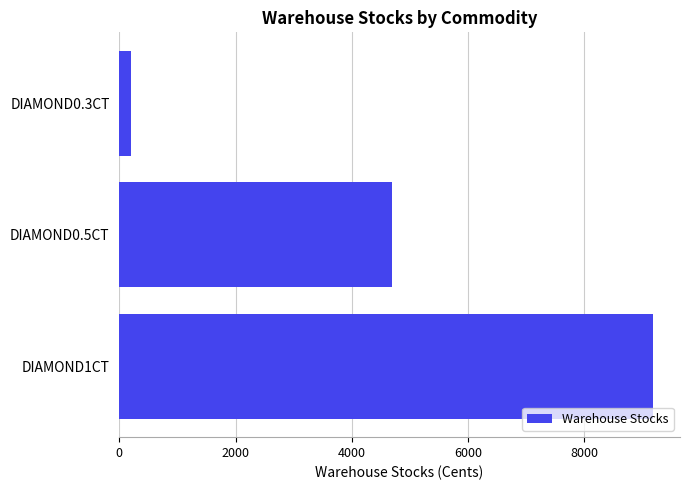

Are the bars grouped side by side (vs. stacked)?

No